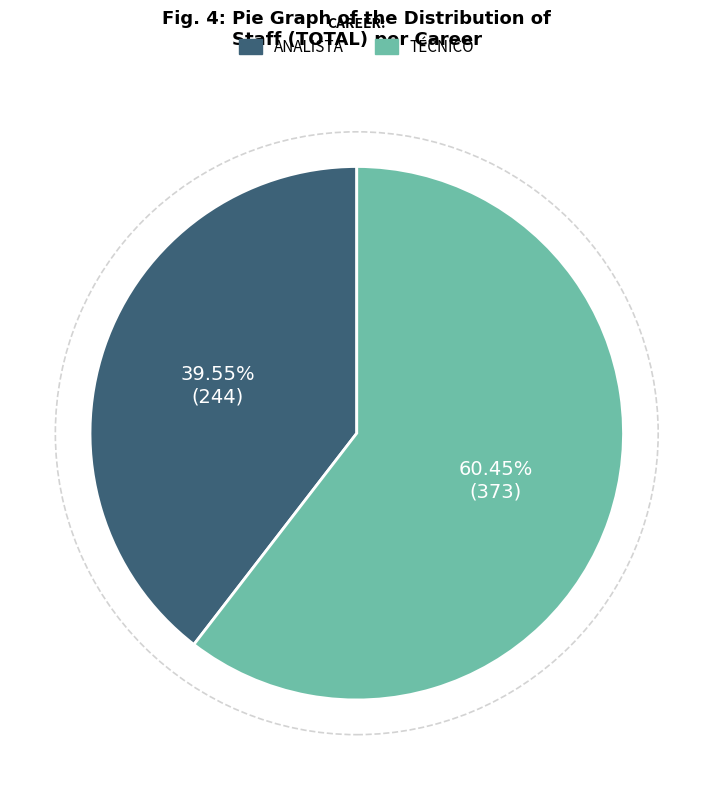

To the nearest percent, what percentage of the pie is ANALISTA?

40%